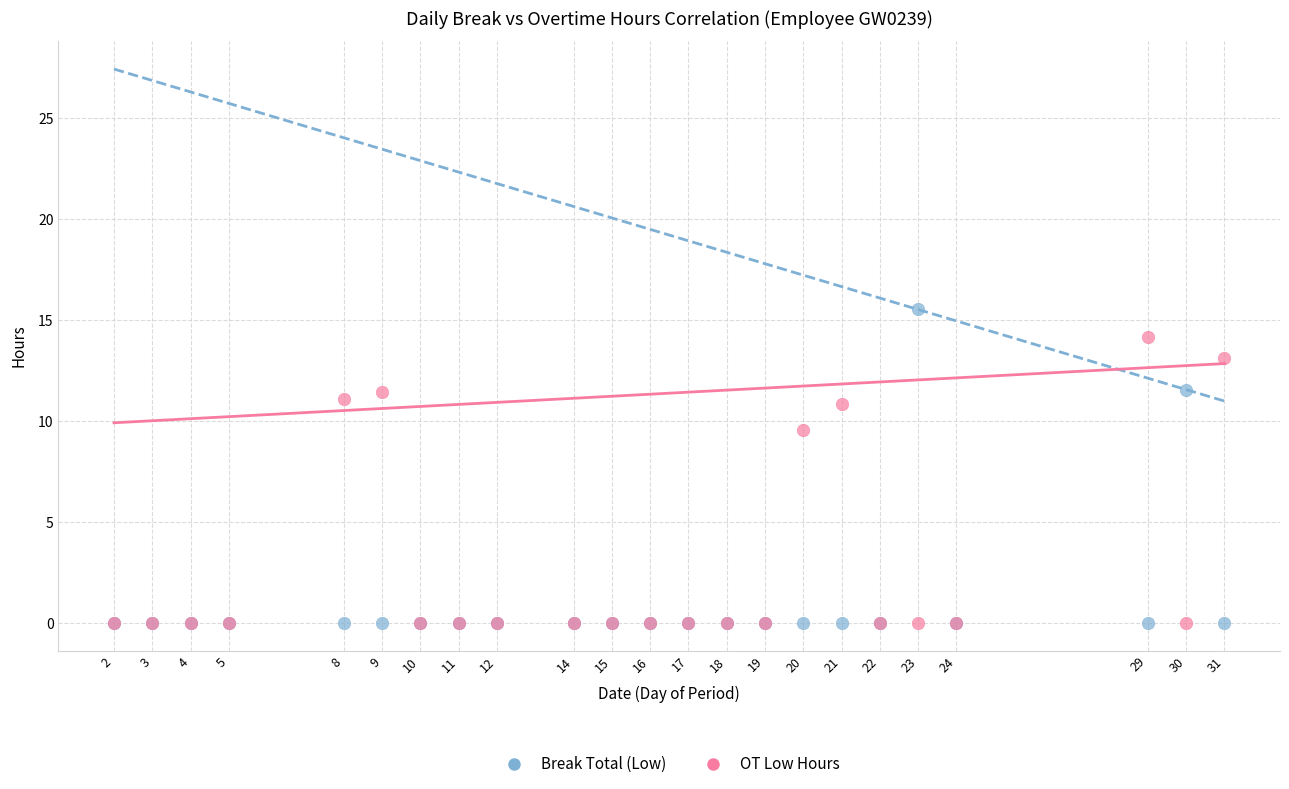

Across all series, what Y value is closest to 7?

9.6